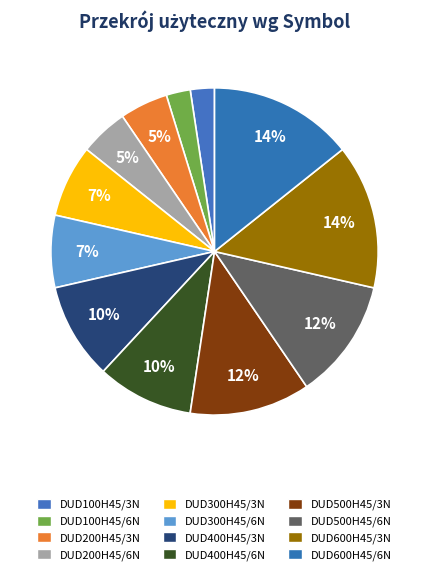

Rank the categories by value from highest to lowest.

DUD600H45/3N, DUD600H45/6N, DUD500H45/3N, DUD500H45/6N, DUD400H45/3N, DUD400H45/6N, DUD300H45/3N, DUD300H45/6N, DUD200H45/3N, DUD200H45/6N, DUD100H45/3N, DUD100H45/6N